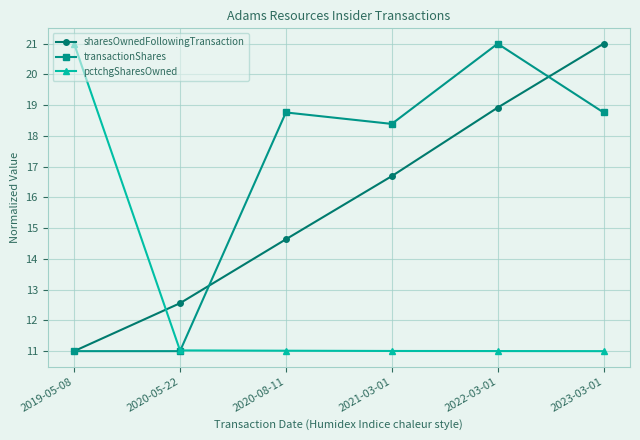

How many values in the sharesOwnedFollowingTransaction series are below 16?

3